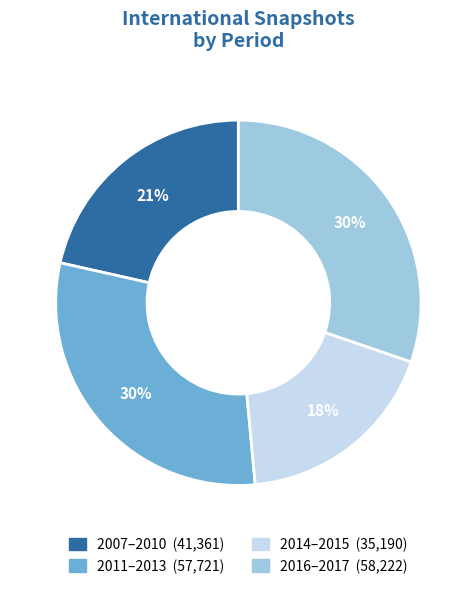

How many slices are in this pie chart?

4